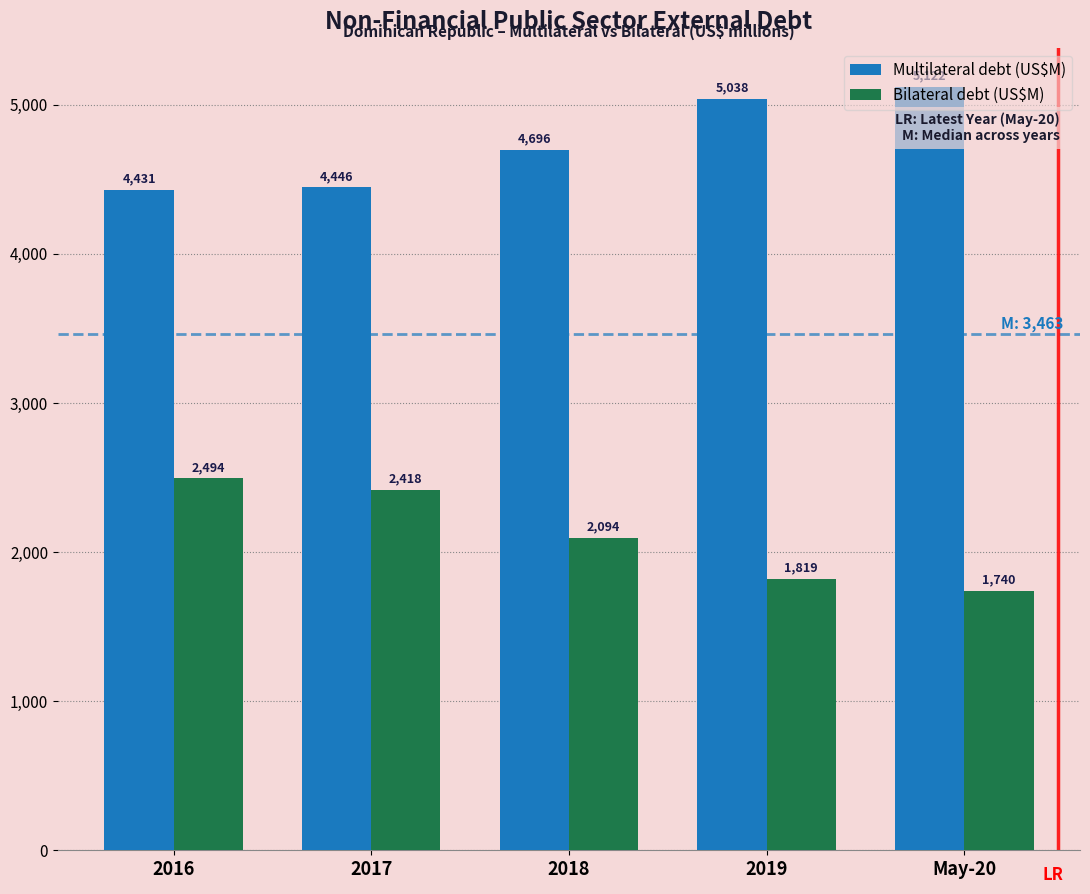

Which series has the widest spread of values?

Bilateral debt (US$M)